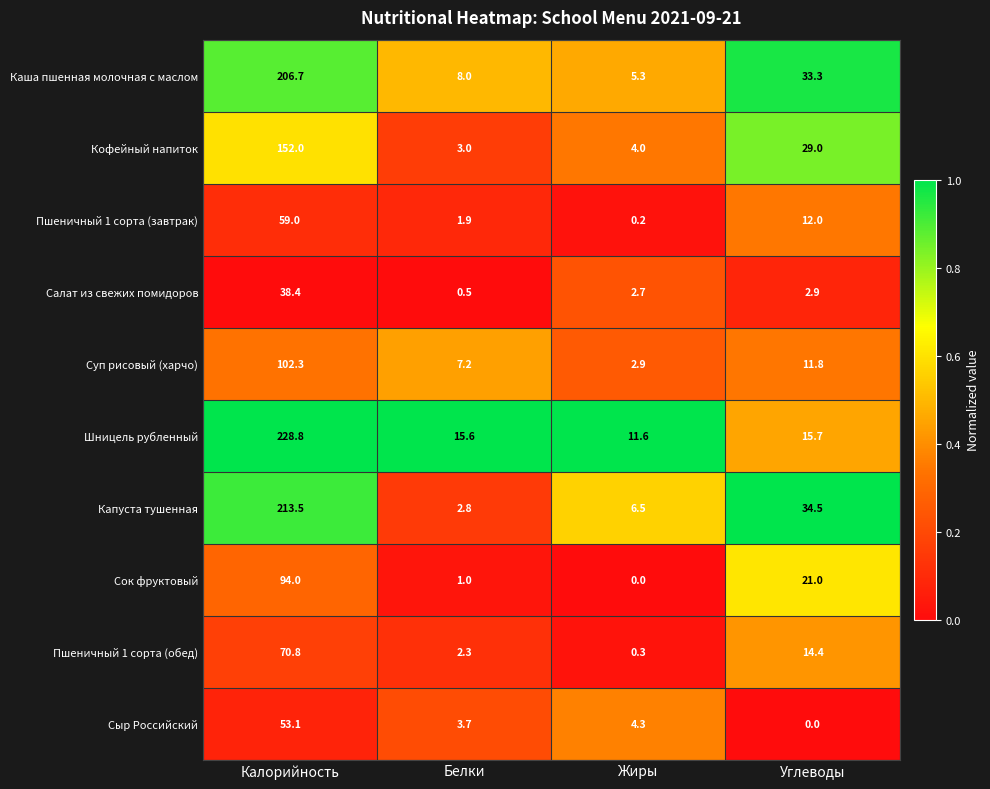

What is the average value of the Пшеничный 1 сорта (завтрак) series?

18.3